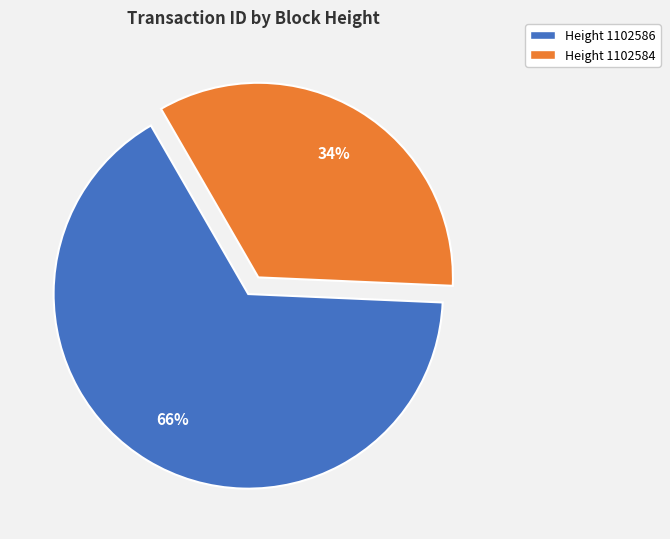

True or false: Height 1102584 accounts for 22% of the total.

False